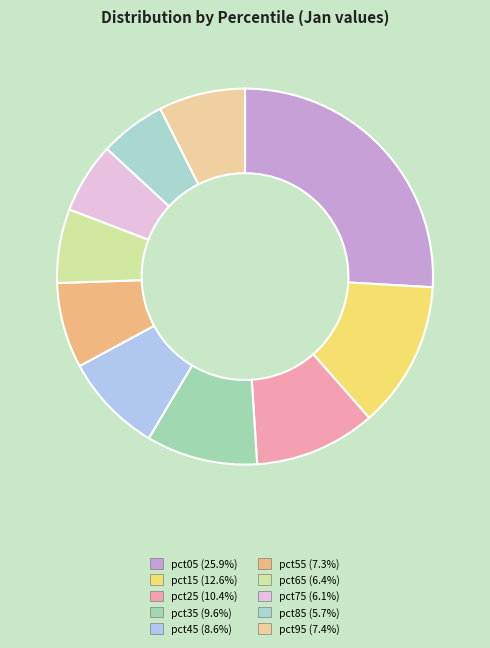

To the nearest percent, what portion does pct85 represent?

6%